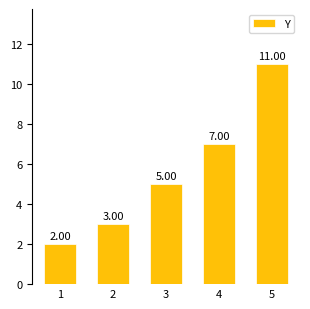

List the labels in order of value, largest first.

5, 4, 3, 2, 1